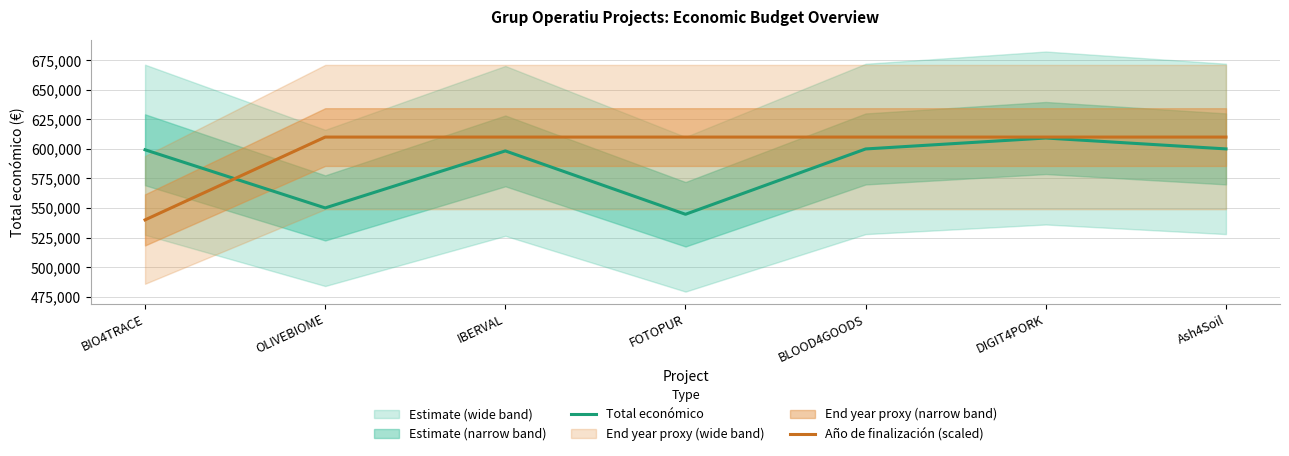

How many values in the Total económico series are below 599262?

3